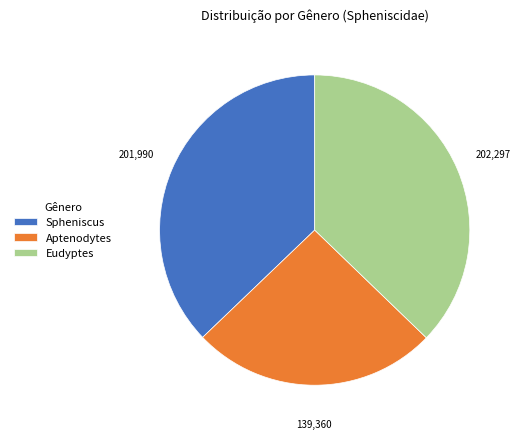

How many segments does this pie chart have?

3